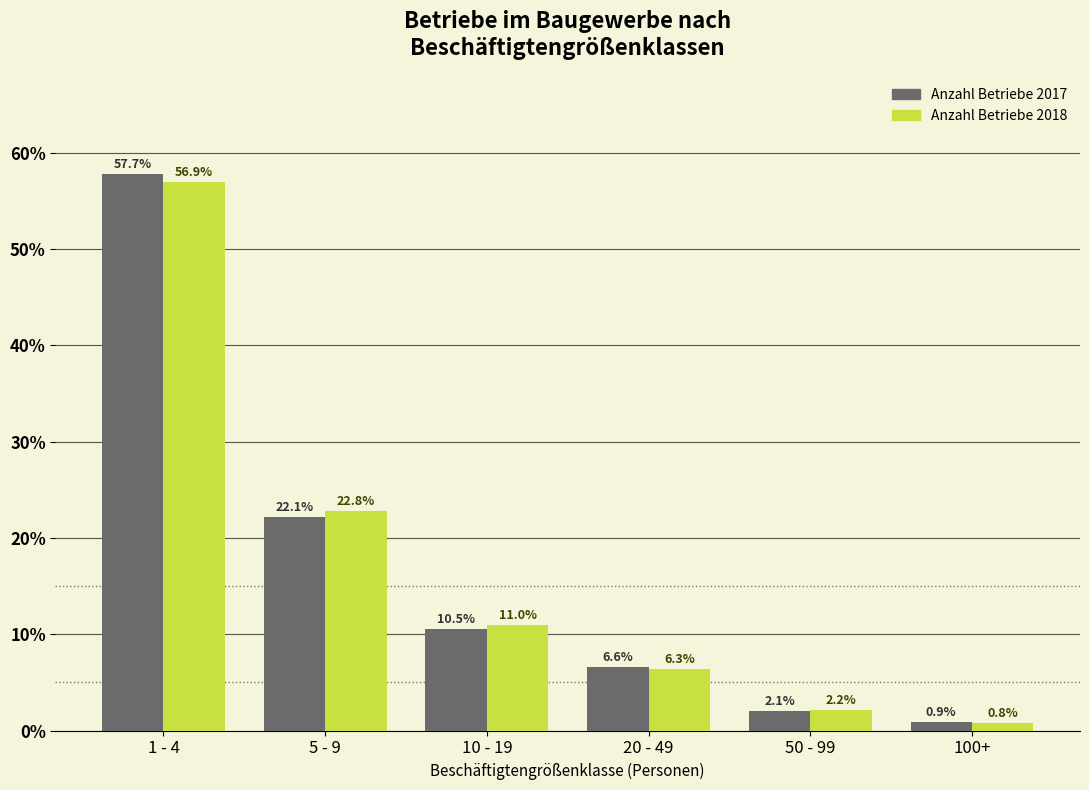

Reading left to right, list all the values displayed in this chart.

Anzahl Betriebe 2017: 57.7	22.1	10.5	6.6	2.1	0.9
Anzahl Betriebe 2018: 56.9	22.8	11.0	6.3	2.2	0.8